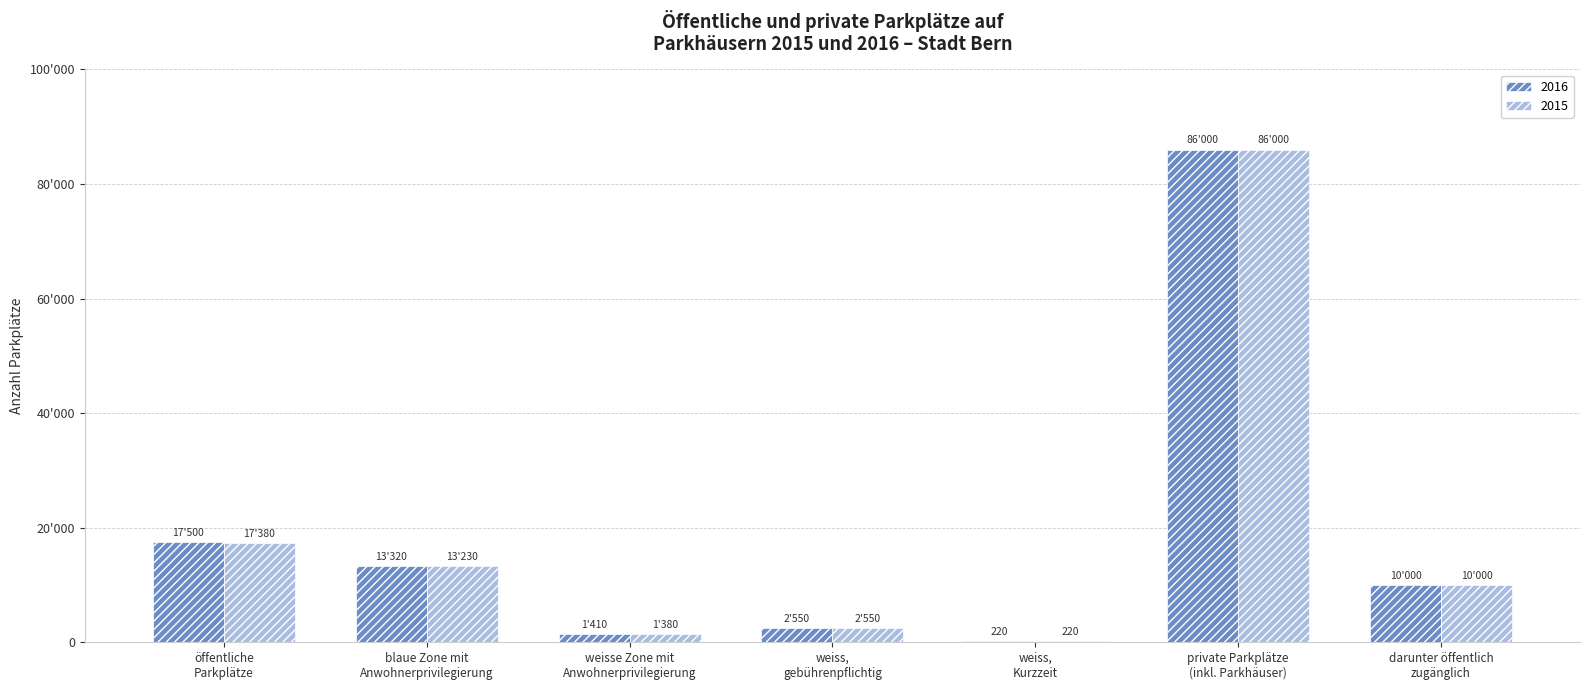

Reading right to left, list all the values displayed in this chart.

2016: darunter öffentlich
zugänglich=10000	private Parkplätze
(inkl. Parkhäuser)=86000	weiss,
Kurzzeit=220	weiss,
gebührenpflichtig=2550	weisse Zone mit
Anwohnerprivilegierung=1410	blaue Zone mit
Anwohnerprivilegierung=13320	öffentliche
Parkplätze=17500
2015: darunter öffentlich
zugänglich=10000	private Parkplätze
(inkl. Parkhäuser)=86000	weiss,
Kurzzeit=220	weiss,
gebührenpflichtig=2550	weisse Zone mit
Anwohnerprivilegierung=1380	blaue Zone mit
Anwohnerprivilegierung=13230	öffentliche
Parkplätze=17380